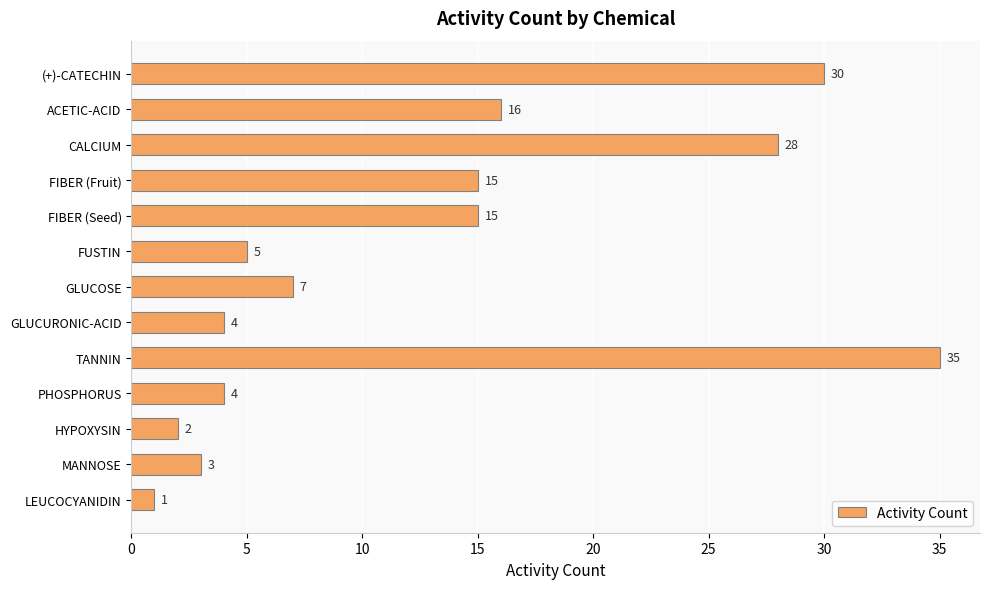

Reading top to bottom, transcribe all the data shown in this chart.

(+)-CATECHIN=30	ACETIC-ACID=16	CALCIUM=28	FIBER (Fruit)=15	FIBER (Seed)=15	FUSTIN=5	GLUCOSE=7	GLUCURONIC-ACID=4	TANNIN=35	PHOSPHORUS=4	HYPOXYSIN=2	MANNOSE=3	LEUCOCYANIDIN=1